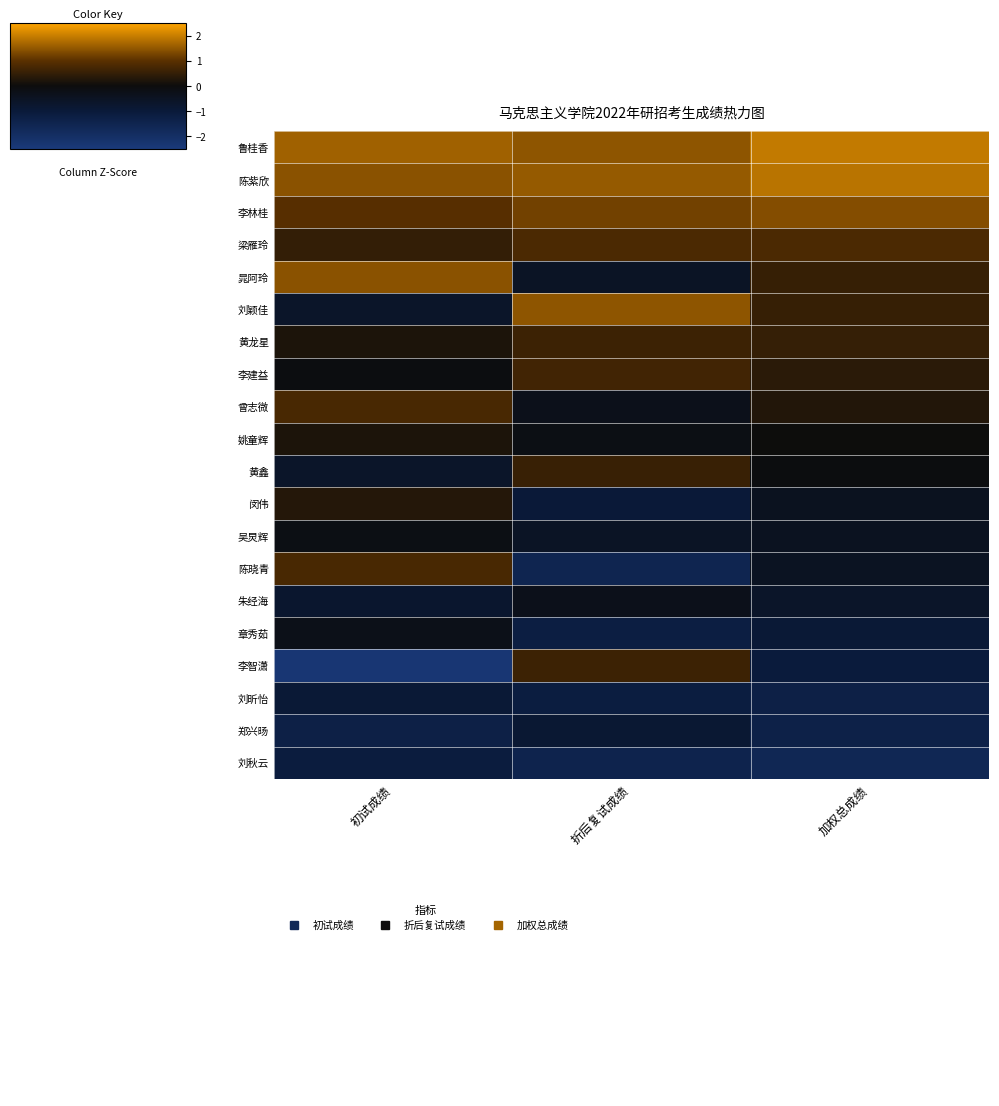

What is the spread (max minus min) of values at 折后复试成绩?

3.0